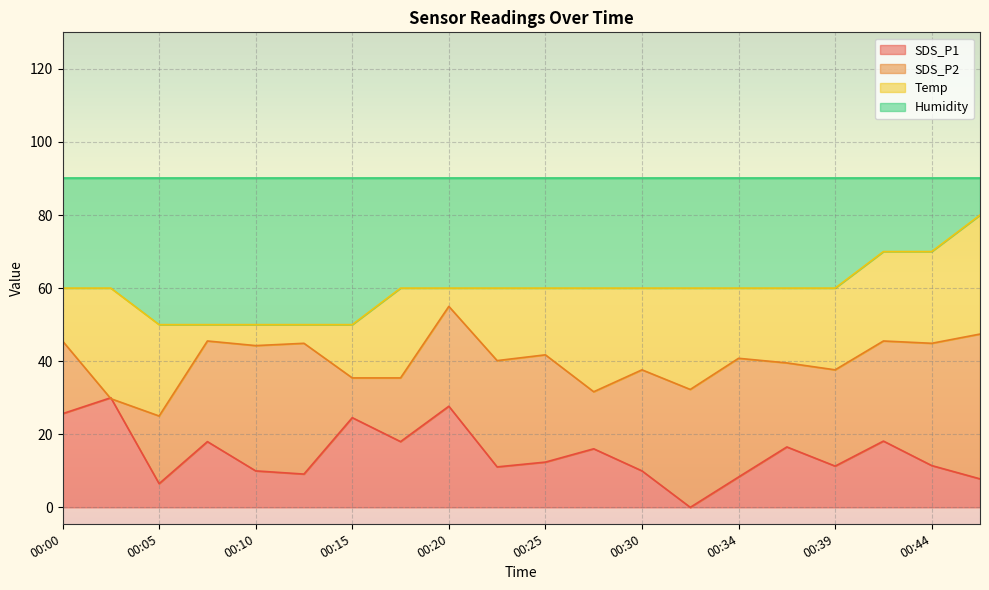

The SDS_P1 series shows 11.3 at 00:39. True or false?

True